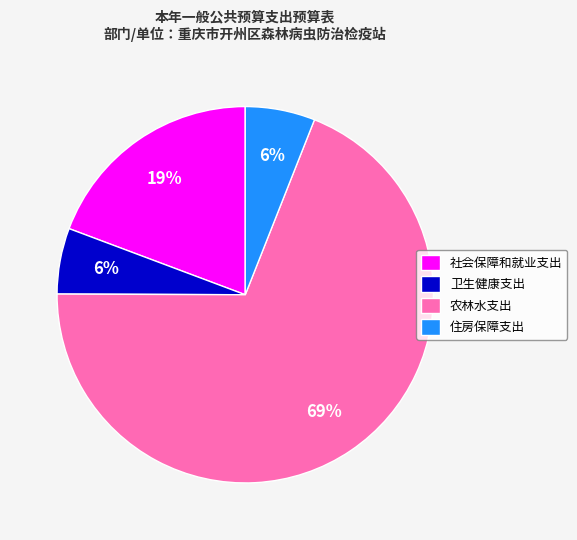

Does any single category account for the majority?

Yes